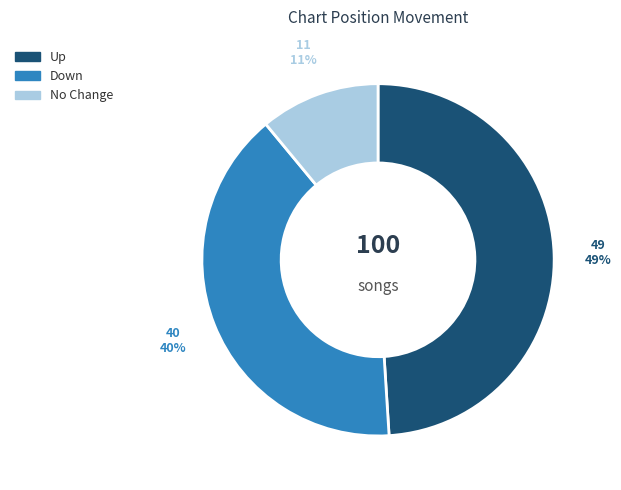

Is there any slice that represents more than half of the pie?

No